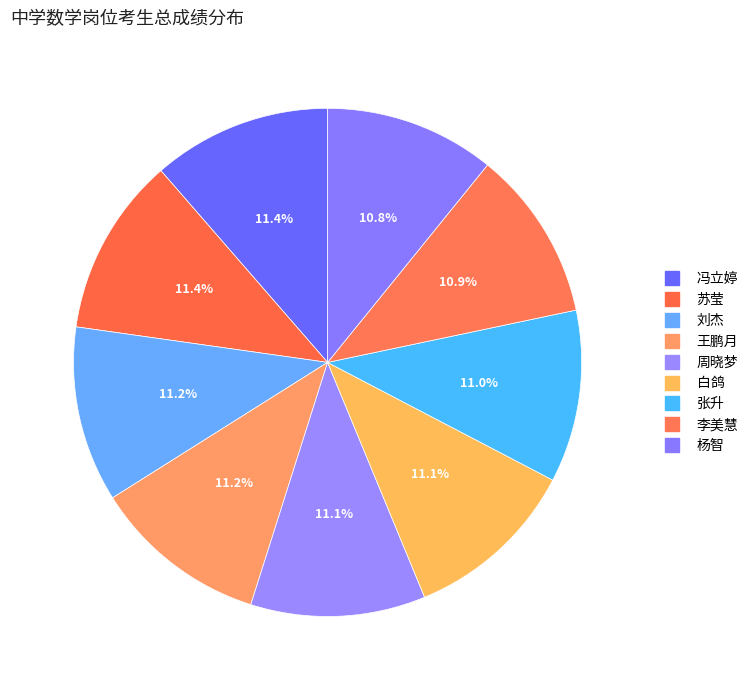

How many slices are in this pie chart?

9